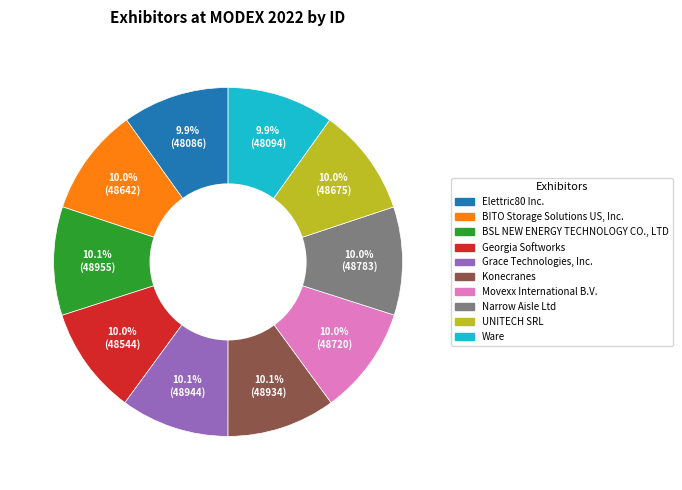

To the nearest percent, what percentage of the pie is Georgia Softworks?

10%